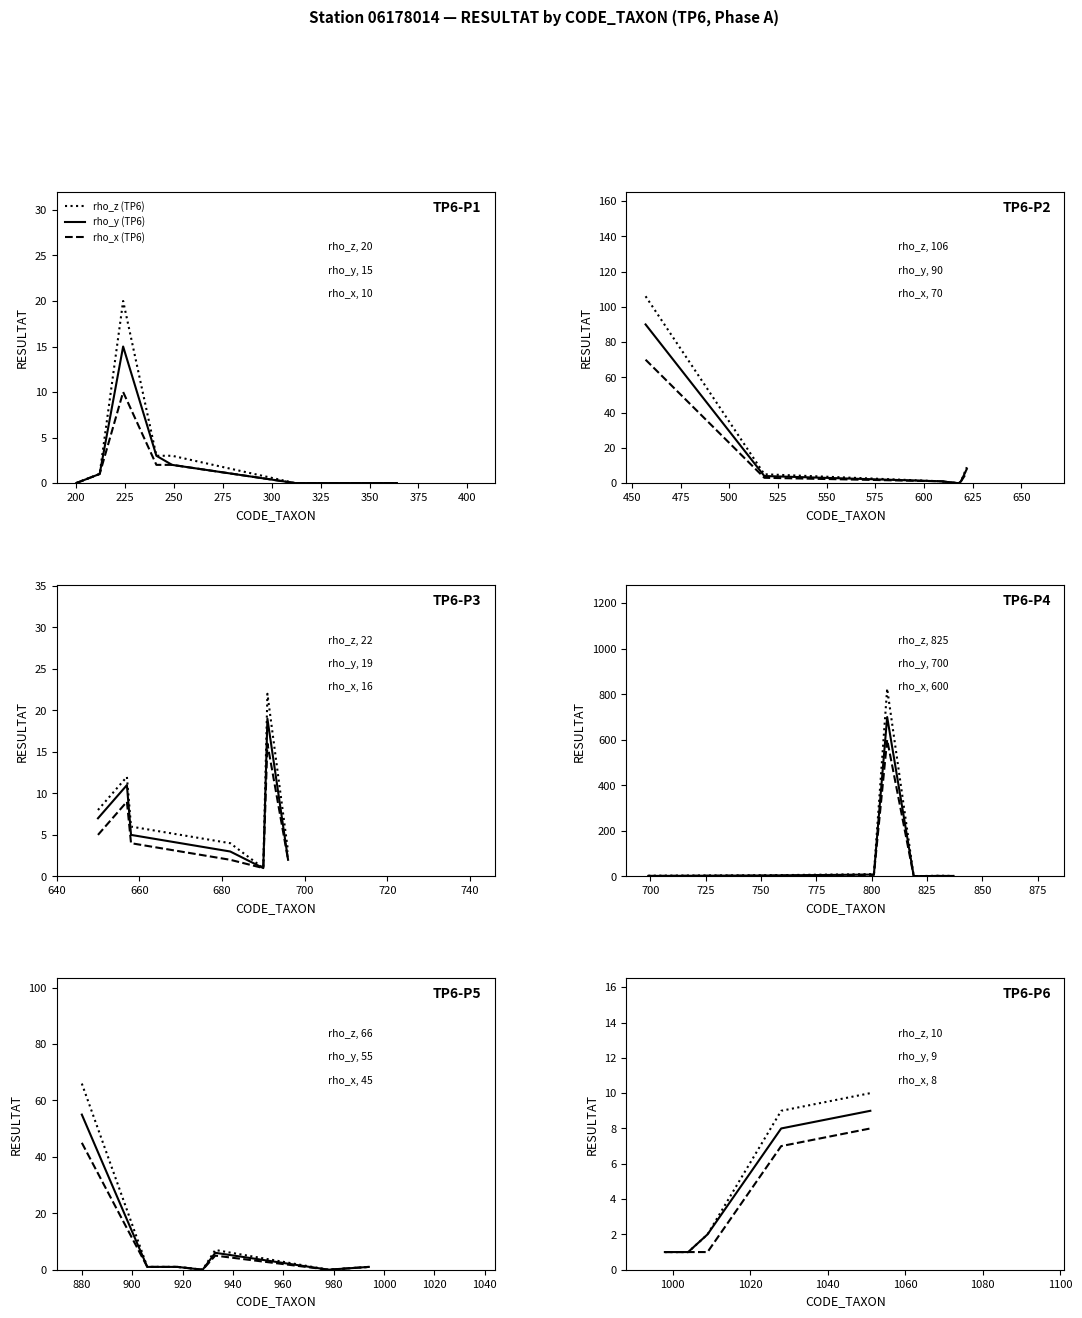

What are all the series names shown in the legend?

rho_z (TP6), rho_y (TP6), rho_x (TP6)